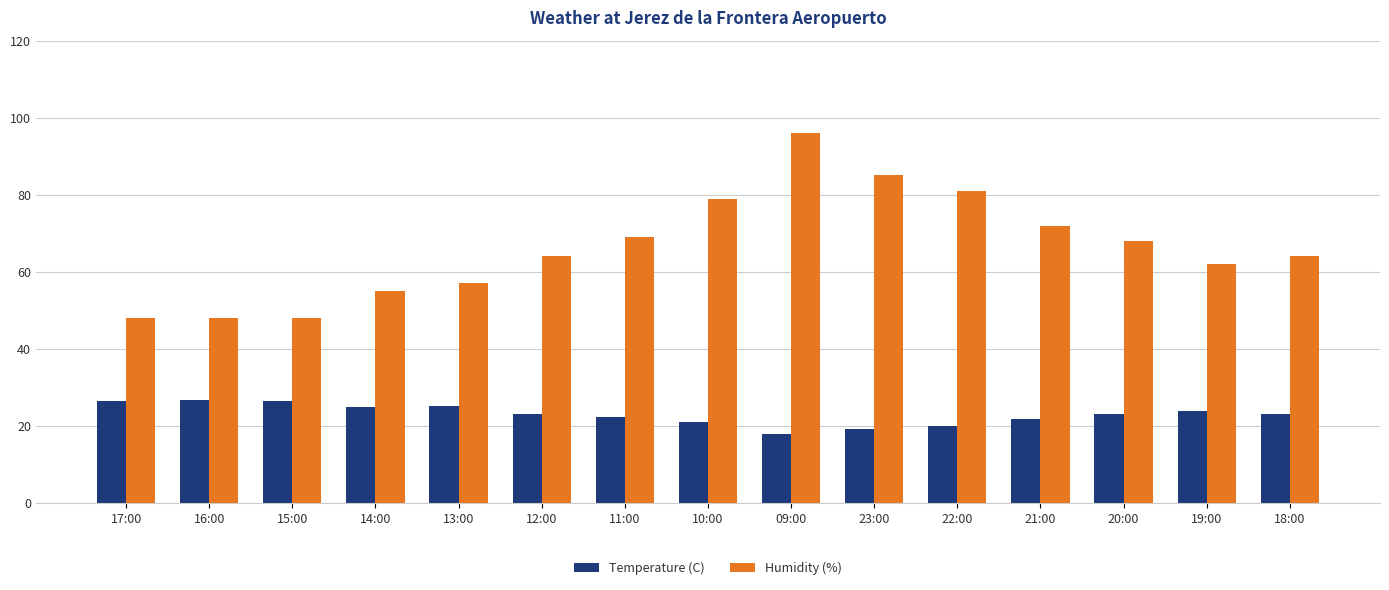

How many distinct data groups are displayed?

2